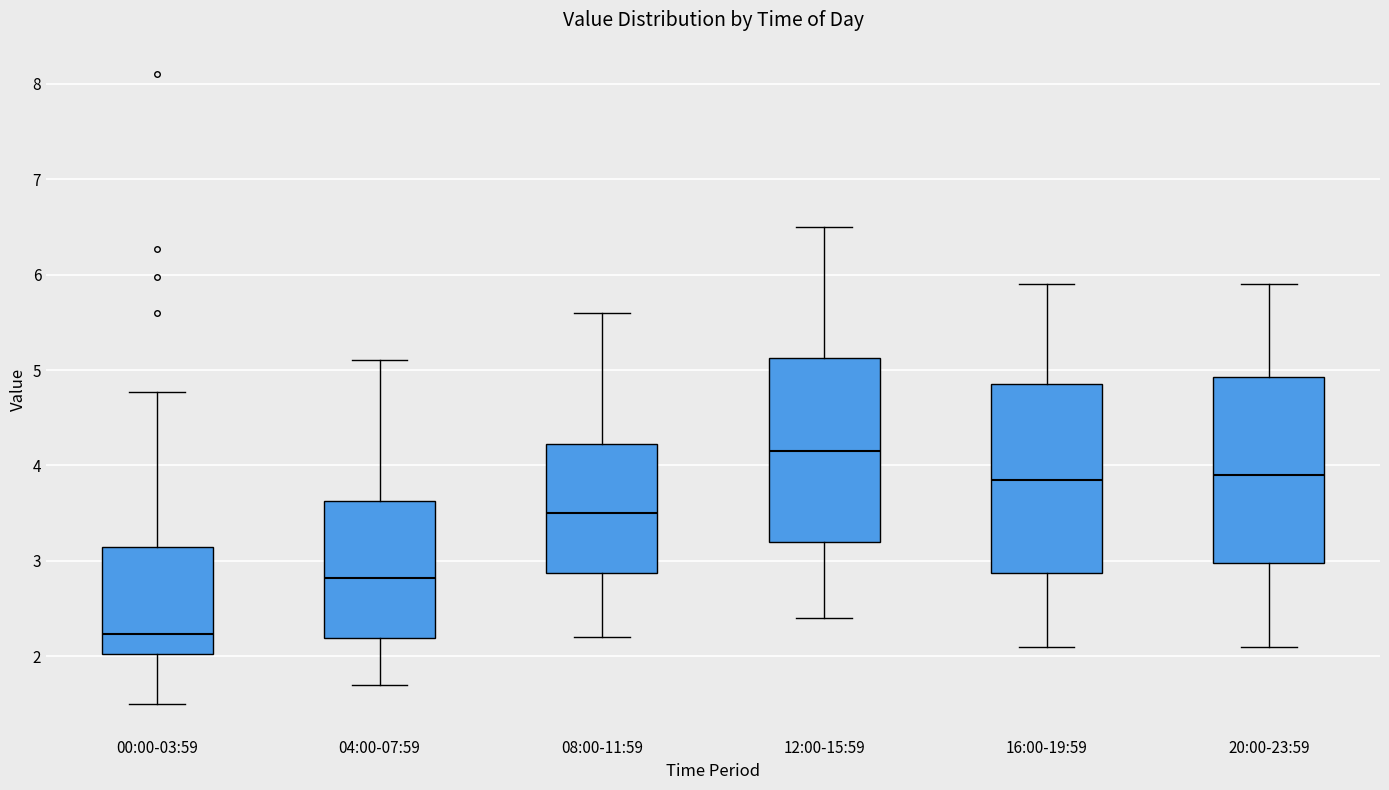

Which box's median line is the highest?

12:00-15:59